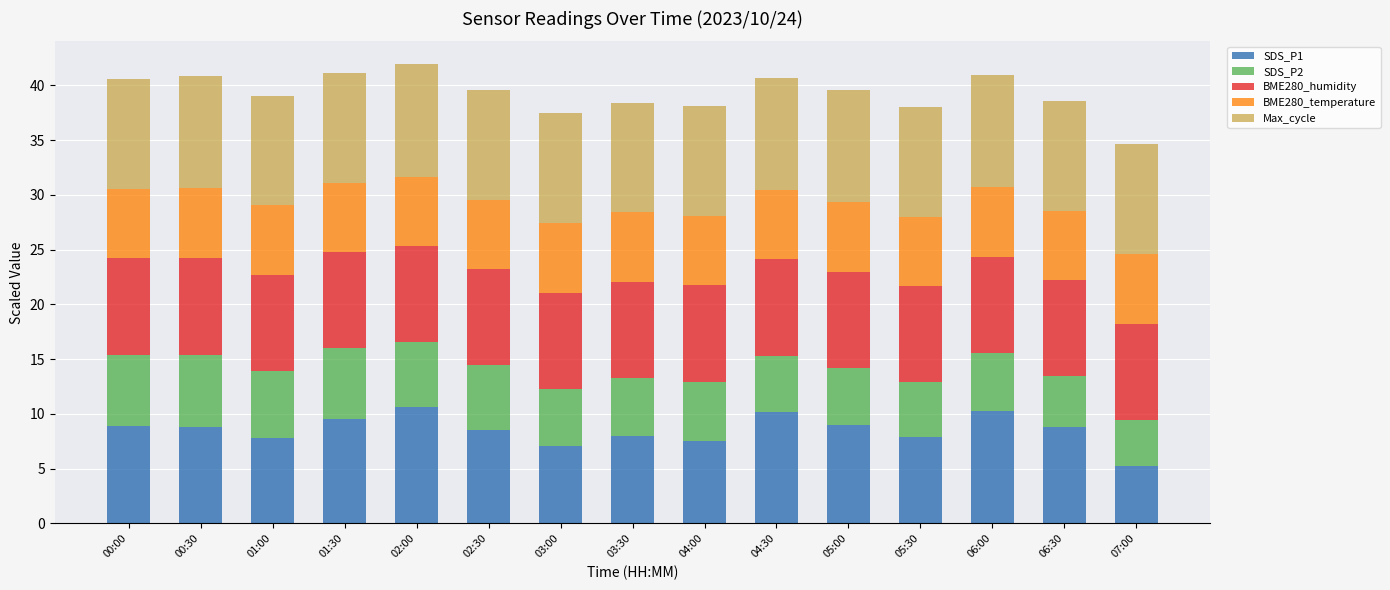

What is the sum of the SDS_P1 values at 05:00 and 07:00?

14.3